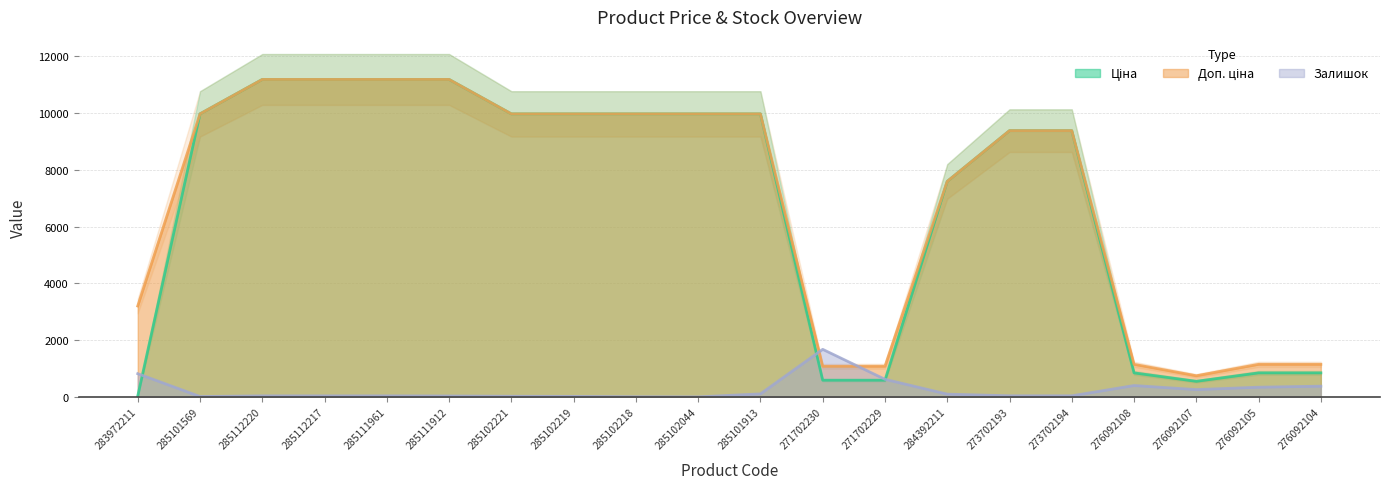

What position from the left is 283972211?

1